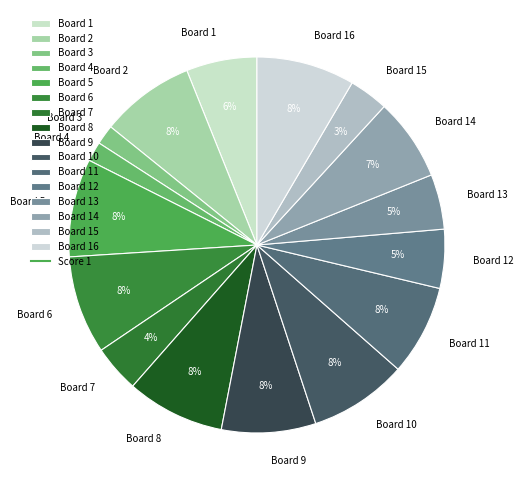

Count the number of slices in the pie.

16